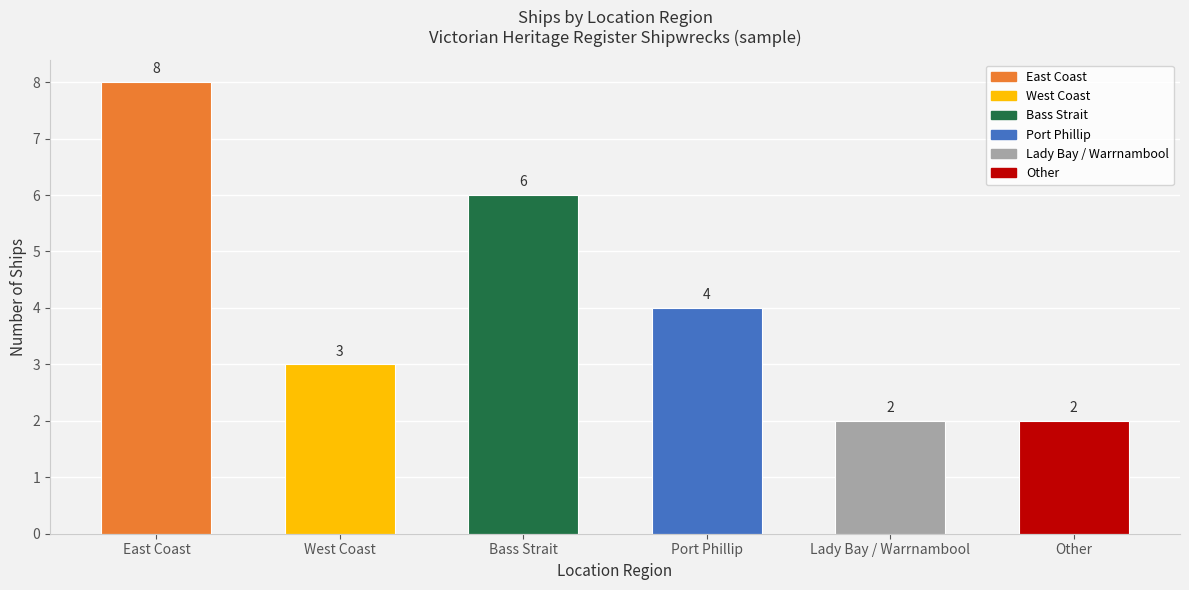

What is the average value?

4